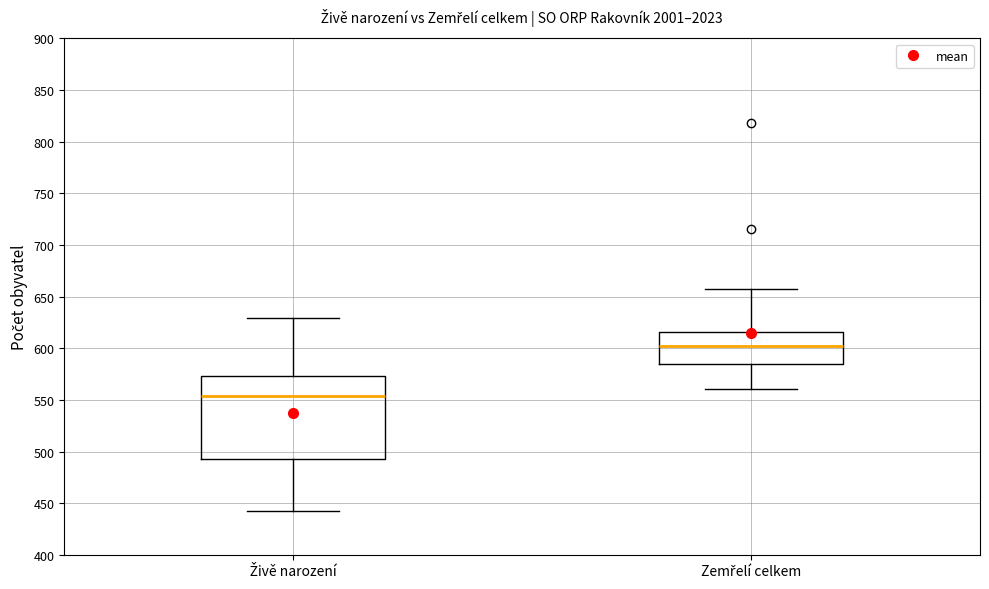

Reading left to right, read every box against the y-axis: the position of its median line, the range the box covers, and the ends of its whiskers. The values are not printed on the chart, so give them approximately, as read against the axis.

Živě narození: median 555, box 495 to 575, whiskers 440 to 630
Zemřelí celkem: median 600, box 585 to 615, whiskers 560 to 655